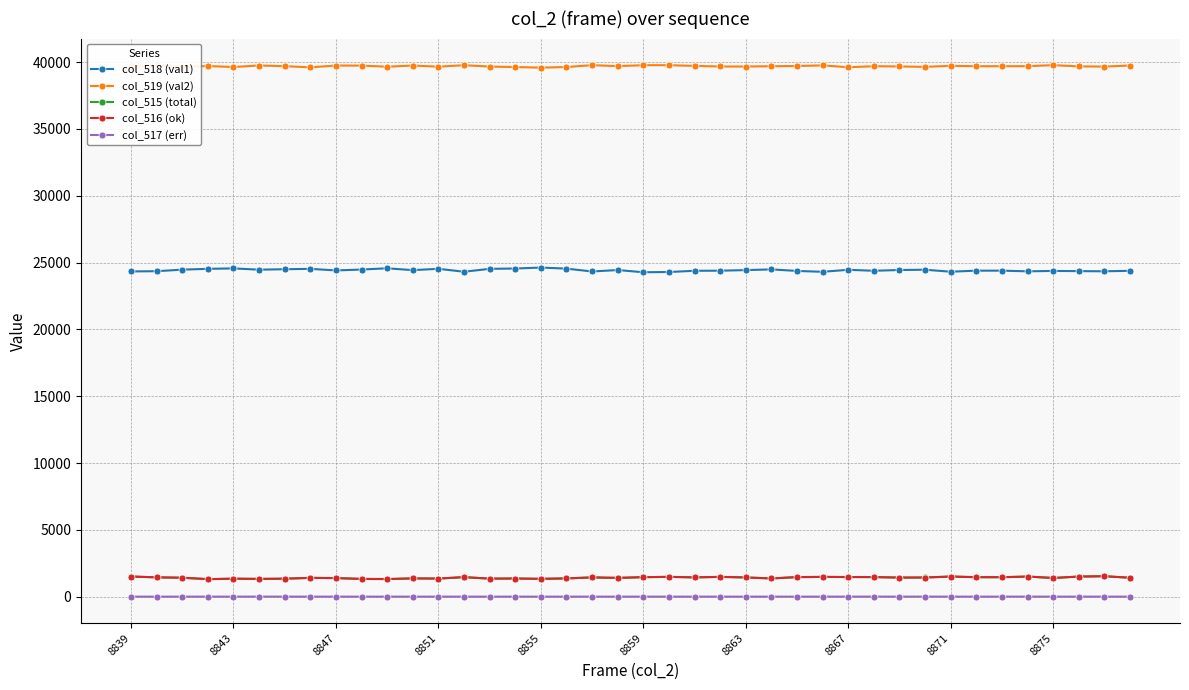

Which series has the largest total across all categories?

col_519 (val2)